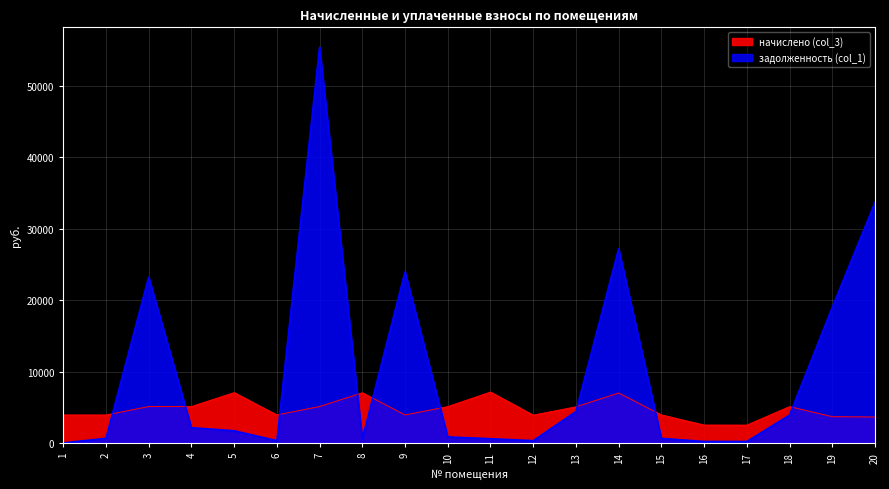

What are all the series names shown in the legend?

задолженность (col_1), начислено (col_3)